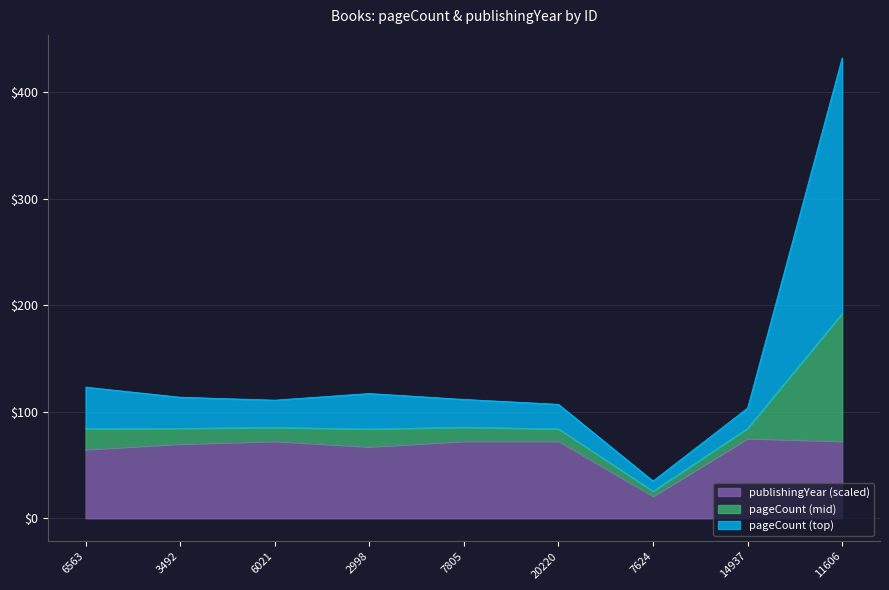

What is the difference between the maximum and minimum values in the publishingYear series?

54.3